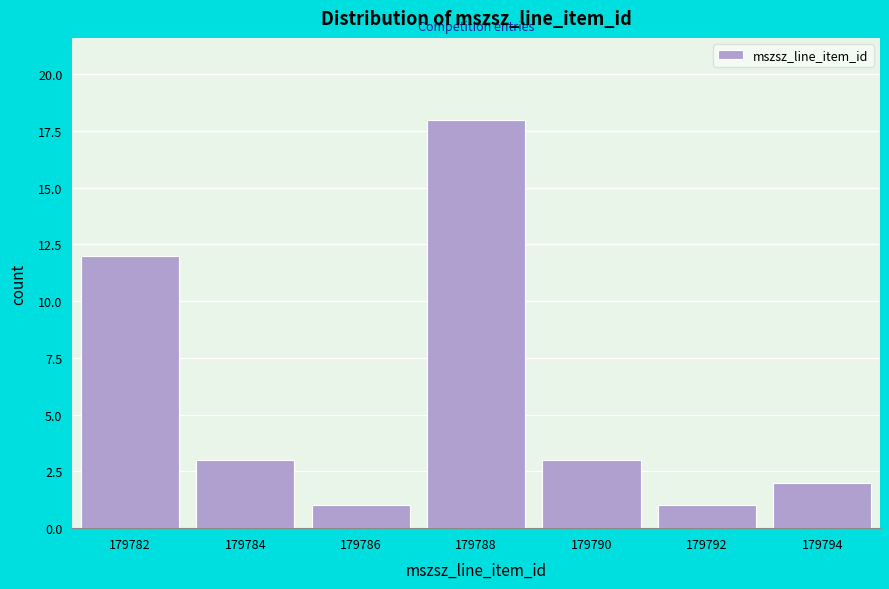

Reading left to right, extract all data points from this chart.

179782=12	179784=3	179786=1	179788=18	179790=3	179792=1	179794=2